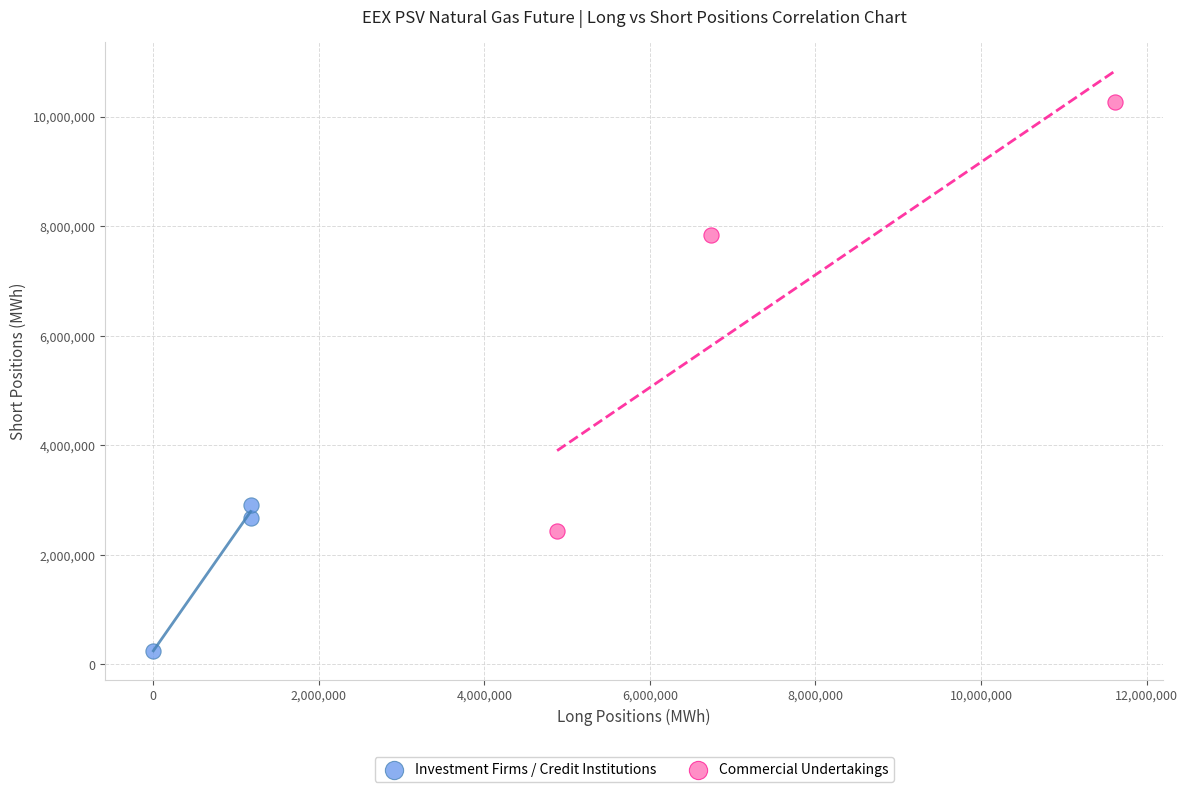

Which series contains the lowest Y value?

Investment Firms / Credit Institutions